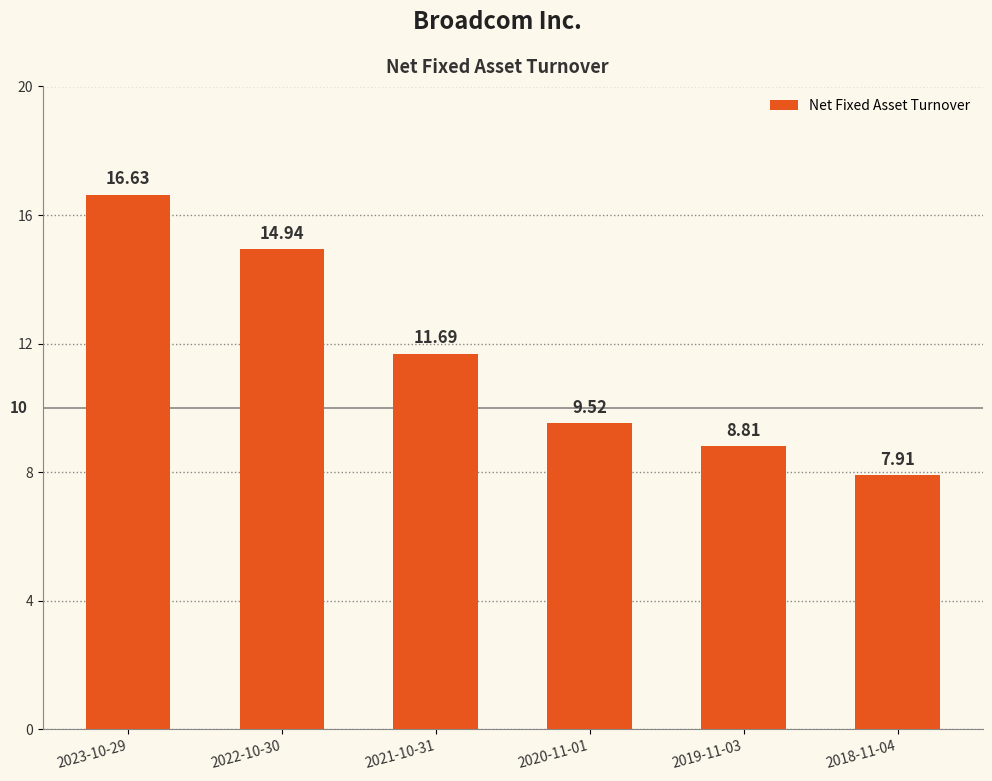

How many categories are shown in the chart?

6